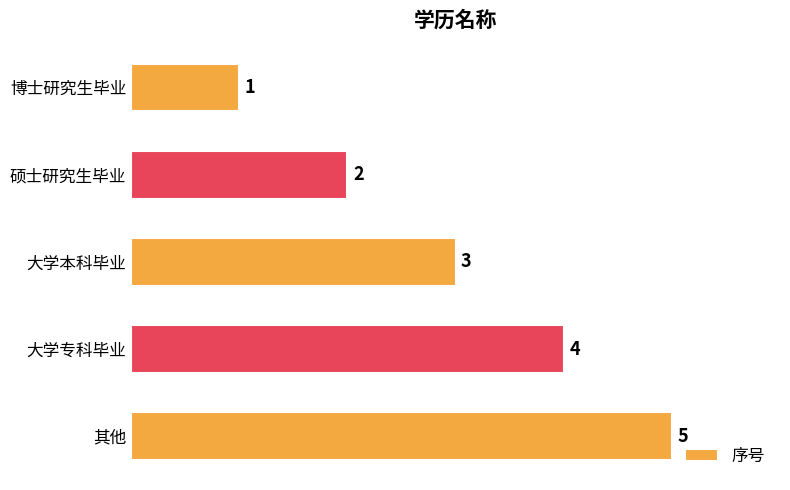

How many values are between 2 and 4?

3